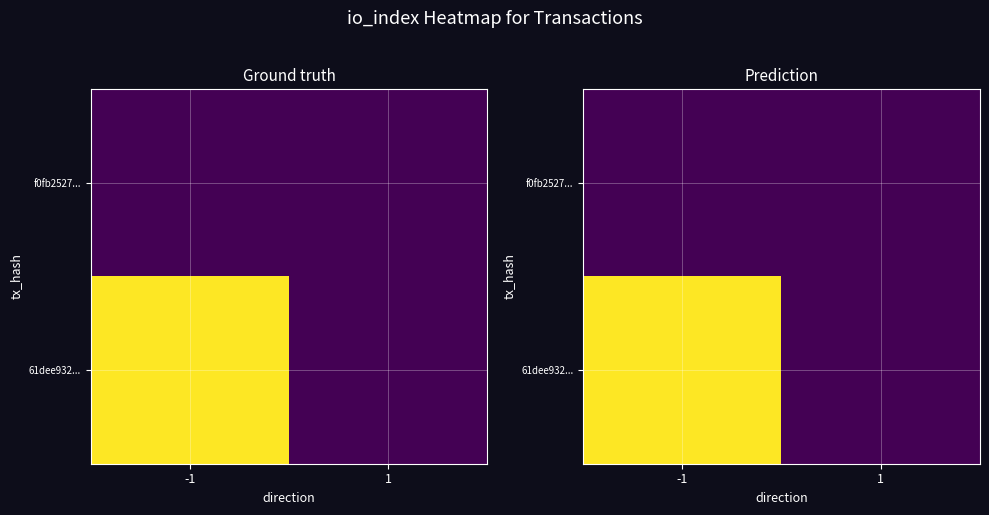

List the series in order of their peak value, highest first.

61dee932..., f0fb2527...